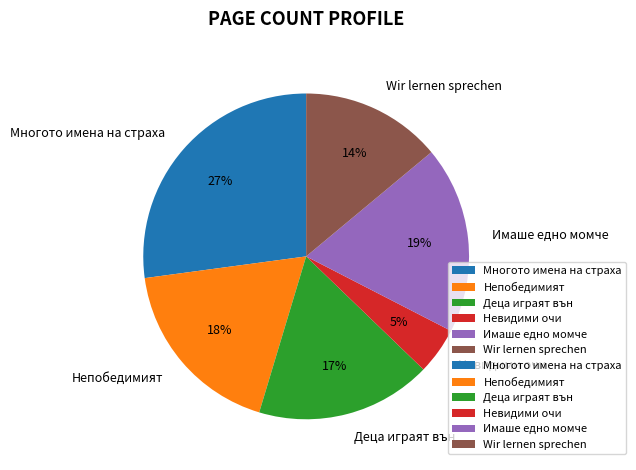

What is the smallest slice in the pie chart?

Невидими очи